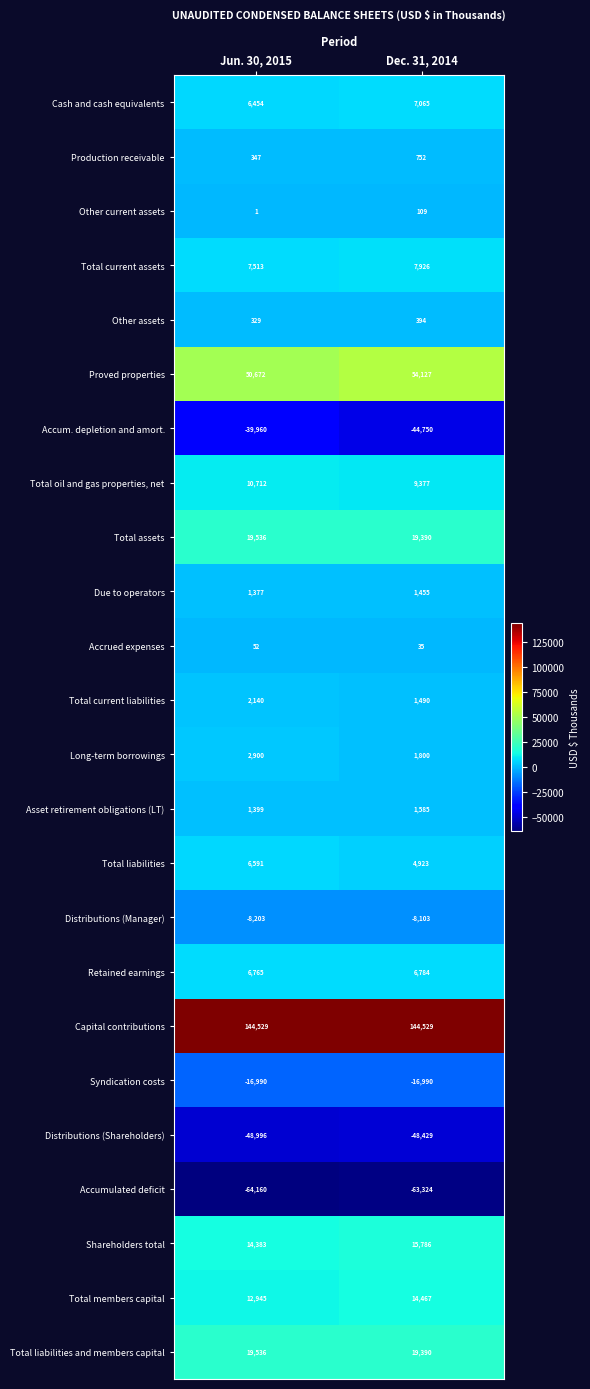

At which category is the sum across all series the highest?

Jun. 30, 2015